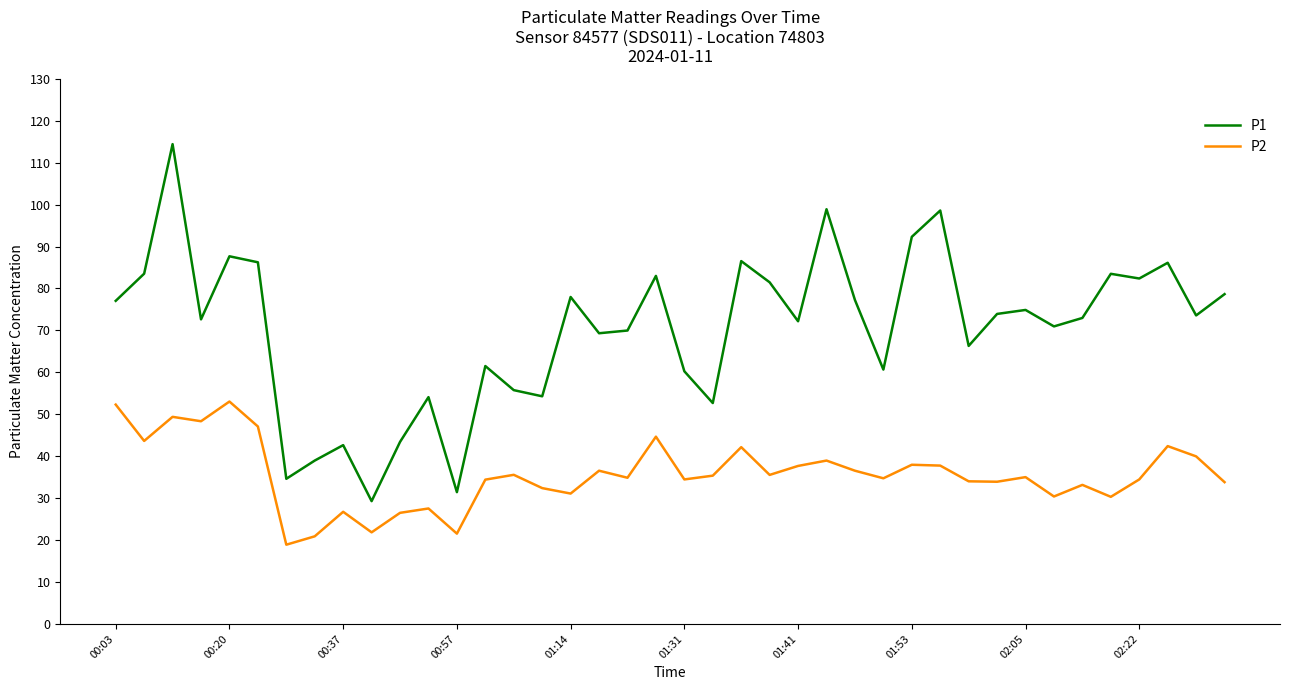

What is the minimum value shown in the chart?

18.9